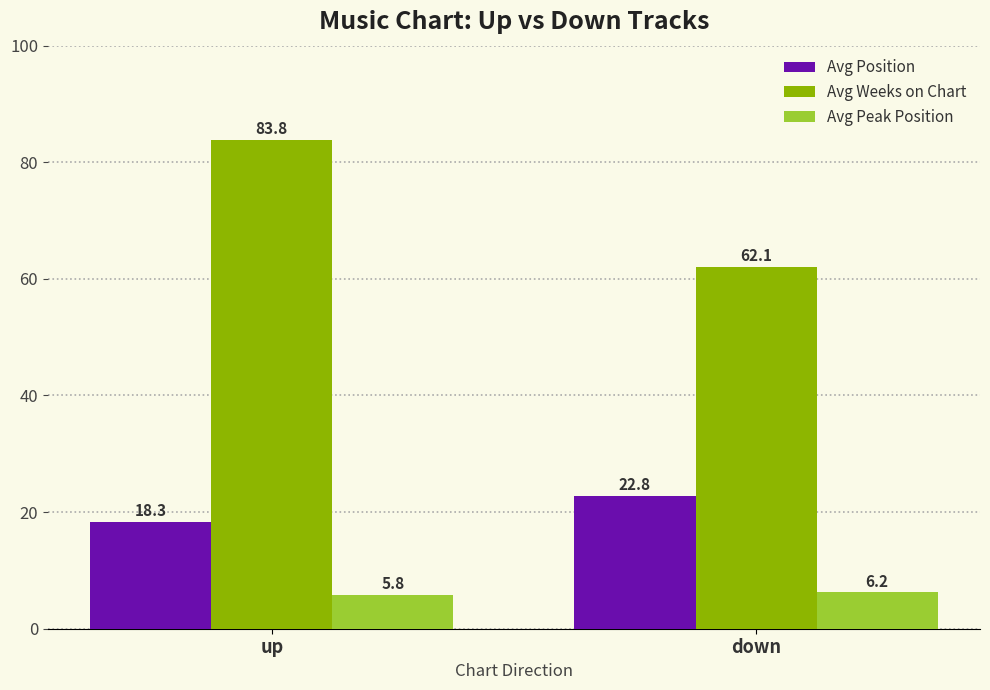

How many groups of bars are there?

2